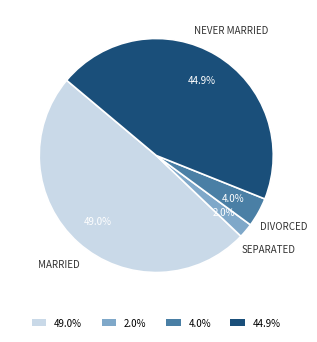

Rank the categories by value from highest to lowest.

49.0%, 44.9%, 4.0%, 2.0%